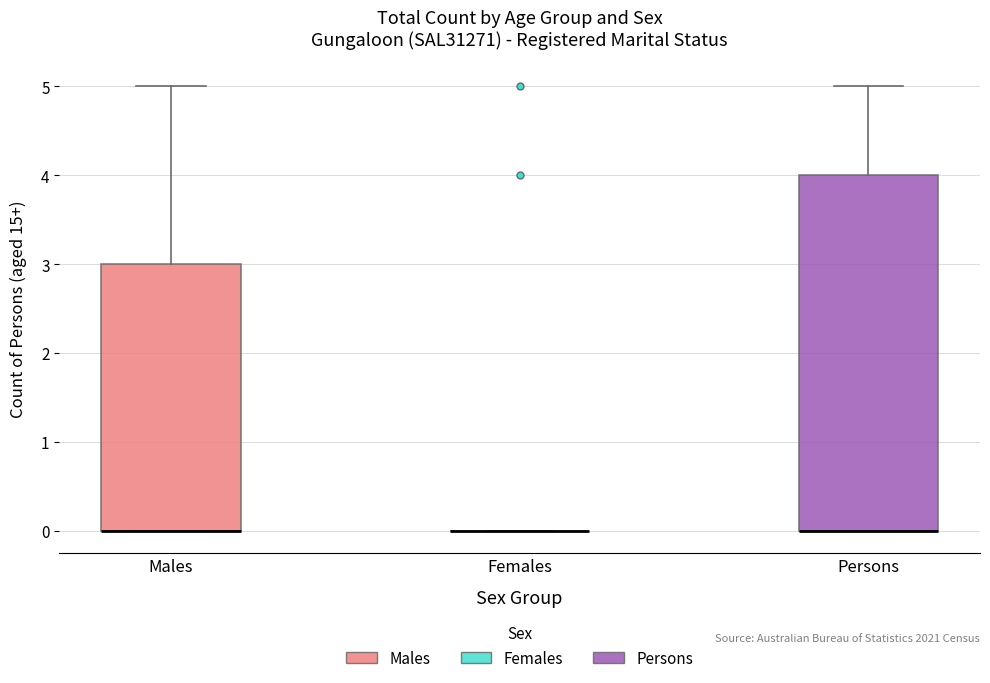

Reading left to right, transcribe this box plot: for each box, give where its median line is, the range the box spans, and where its two whiskers end, as read against the y-axis. The values are not printed on the chart, so give them approximately, as read against the axis.

Males: median 0 (drawn on the box's lower edge), box 0 to 3, whiskers 0 to 5
Females: box collapsed to a line at 0, whiskers 0 to 0
Persons: median 0 (drawn on the box's lower edge), box 0 to 4, whiskers 0 to 5